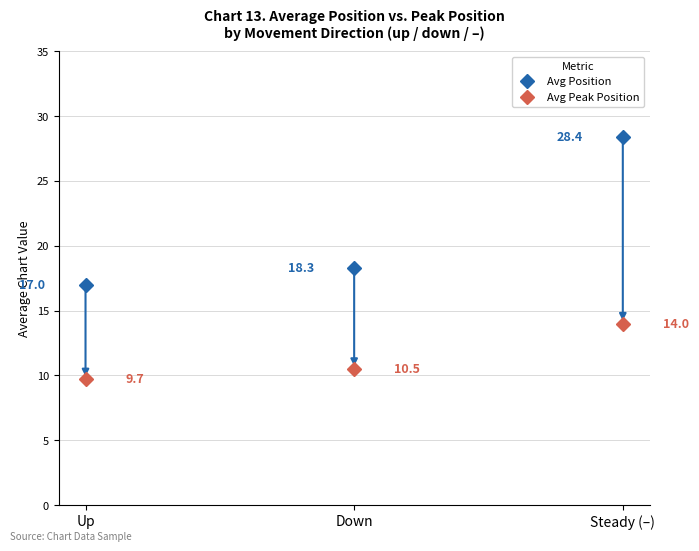

Which category has the highest value across all series?

Steady (–)